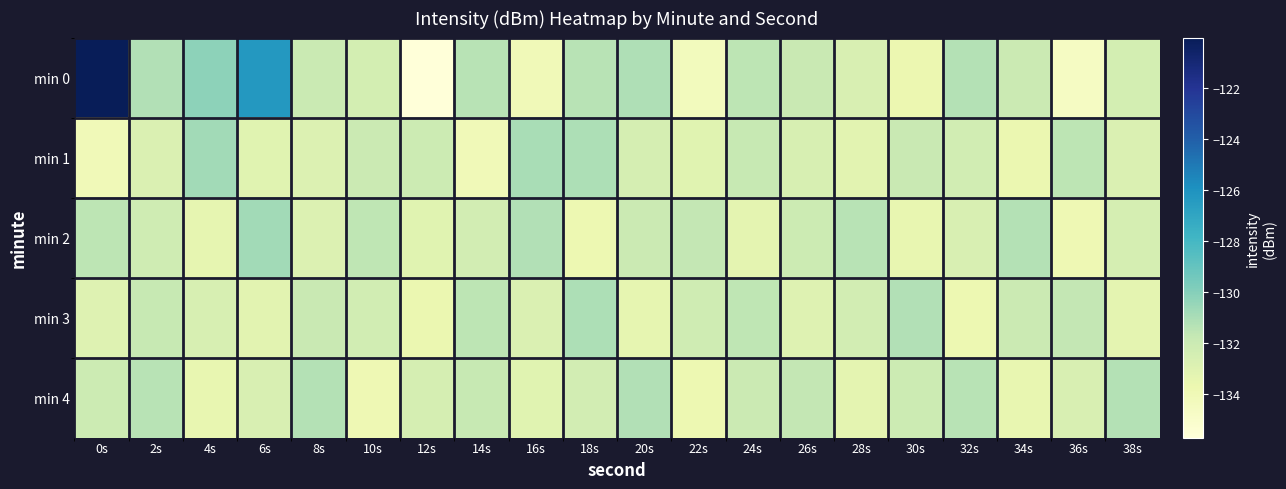

Reading left to right, transcribe all the data shown in this chart.

min 0: 0s=-120.0	2s=-131.2	4s=-130.3	6s=-126.3	8s=-132.0	10s=-132.4	12s=-135.7	14s=-131.4	16s=-134.1	18s=-131.4	20s=-131.2	22s=-134.3	24s=-131.5	26s=-131.9	28s=-132.7	30s=-133.7	32s=-131.3	34s=-132.0	36s=-134.6	38s=-132.5
min 1: 0s=-134.1	2s=-132.8	4s=-130.8	6s=-133.1	8s=-132.9	10s=-132.0	12s=-132.1	14s=-134.1	16s=-131.0	18s=-131.1	20s=-132.5	22s=-133.1	24s=-131.8	26s=-132.6	28s=-133.2	30s=-131.9	32s=-132.3	34s=-133.7	36s=-131.5	38s=-132.8
min 2: 0s=-131.5	2s=-132.2	4s=-133.4	6s=-130.8	8s=-132.9	10s=-131.6	12s=-133.1	14s=-132.4	16s=-131.2	18s=-133.8	20s=-132.0	22s=-131.7	24s=-133.3	26s=-132.1	28s=-131.4	30s=-133.5	32s=-132.7	34s=-131.3	36s=-133.9	38s=-132.5
min 3: 0s=-133.0	2s=-131.8	4s=-132.6	6s=-133.2	8s=-131.9	10s=-132.3	12s=-133.7	14s=-131.5	16s=-132.8	18s=-131.1	20s=-133.4	22s=-132.2	24s=-131.6	26s=-133.0	28s=-132.4	30s=-131.2	32s=-133.8	34s=-132.0	36s=-131.7	38s=-133.3
min 4: 0s=-132.1	2s=-131.4	4s=-133.5	6s=-132.7	8s=-131.3	10s=-133.9	12s=-132.5	14s=-131.8	16s=-133.1	18s=-132.4	20s=-131.2	22s=-133.8	24s=-132.0	26s=-131.7	28s=-133.3	30s=-132.1	32s=-131.4	34s=-133.5	36s=-132.7	38s=-131.3